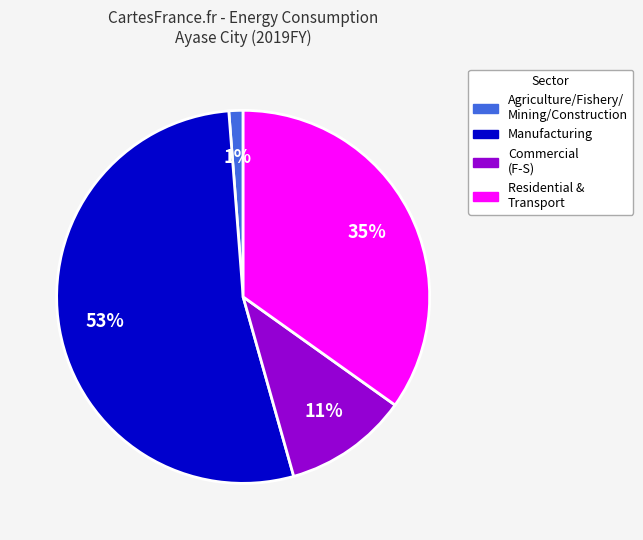

Is there a majority slice in this chart?

Yes